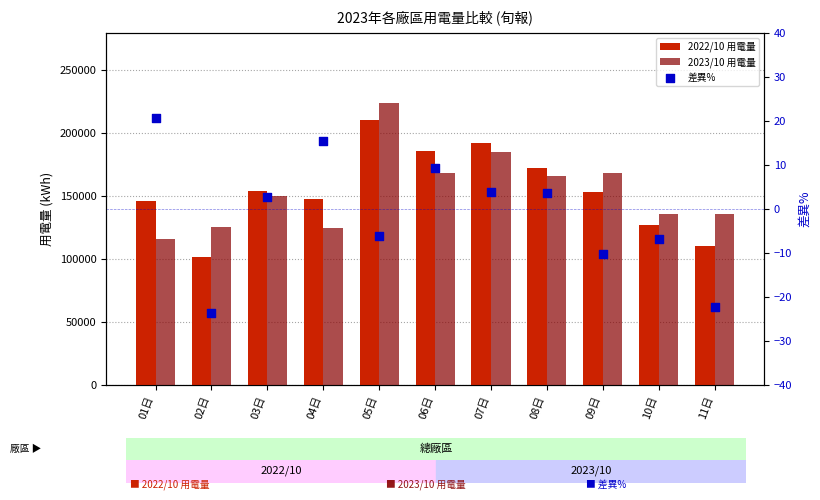

Which series contains the highest Y value?

2023/10 用電量